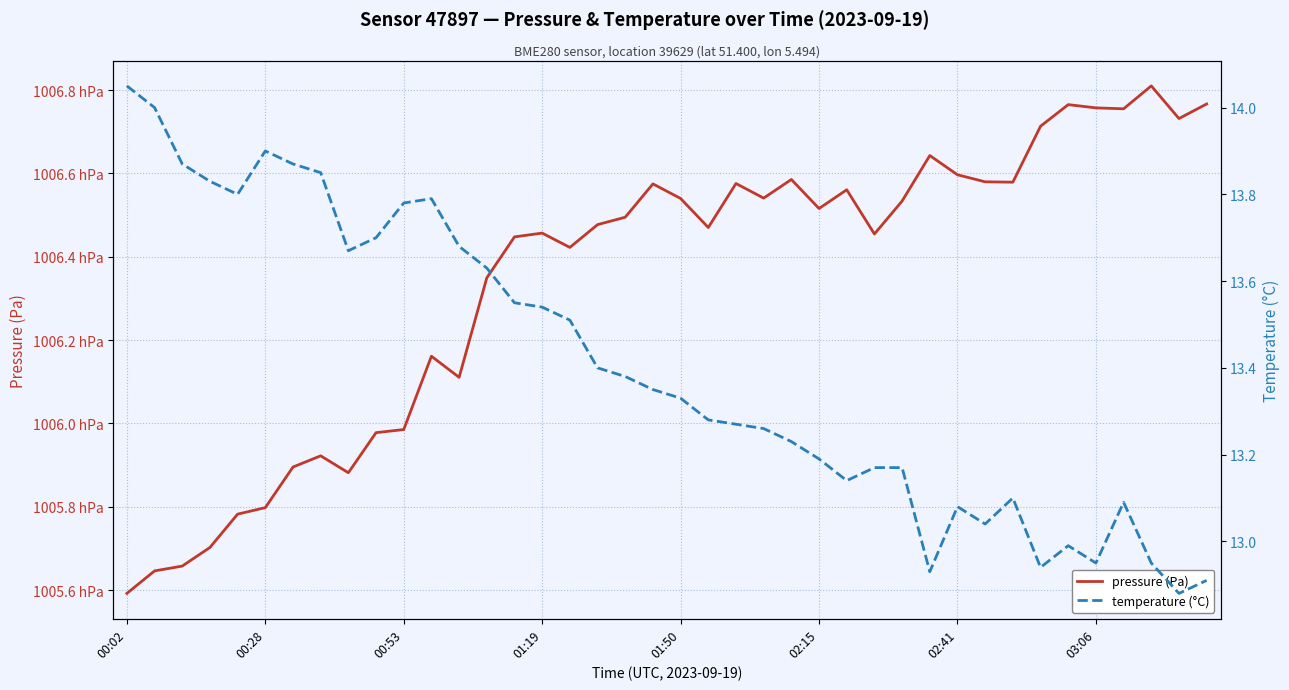

Is the value of pressure (Pa) at 01:50 greater than the value of temperature (°C) at 14?

Yes